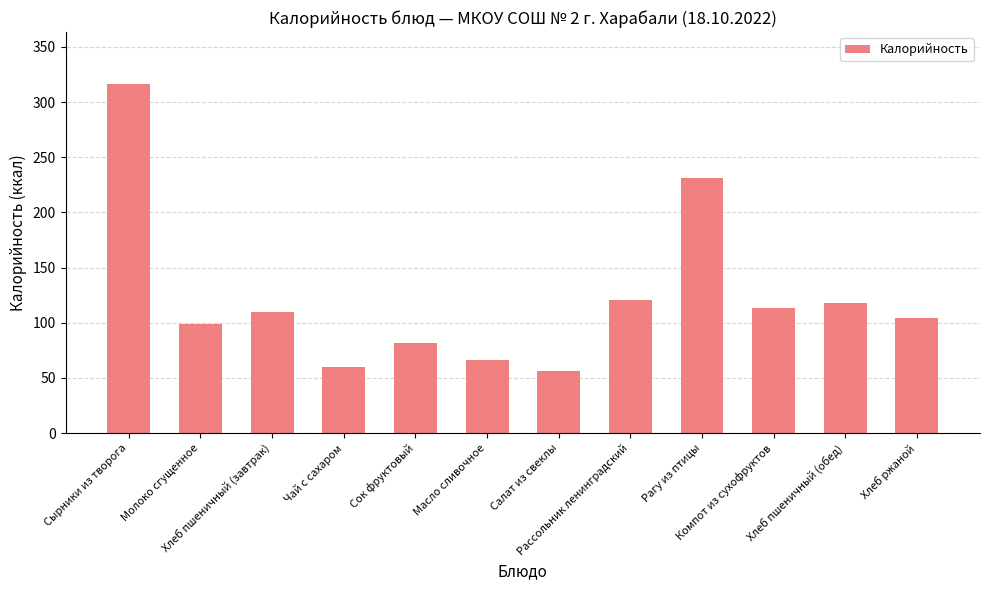

How many categories are shown in the chart?

12